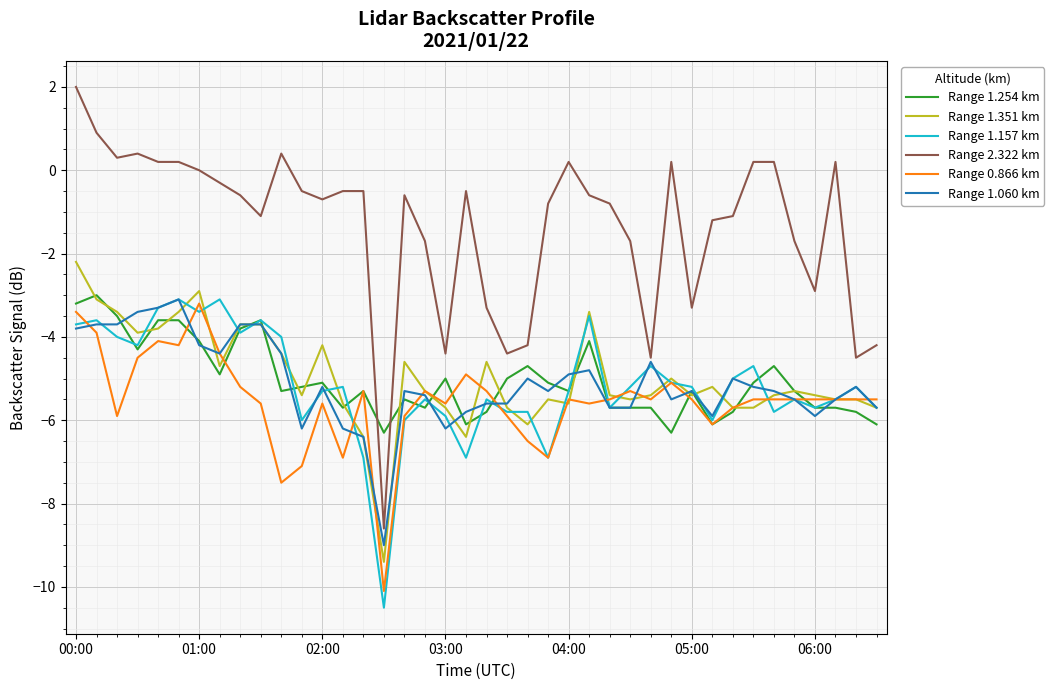

Does the chart have visible grid lines?

Yes